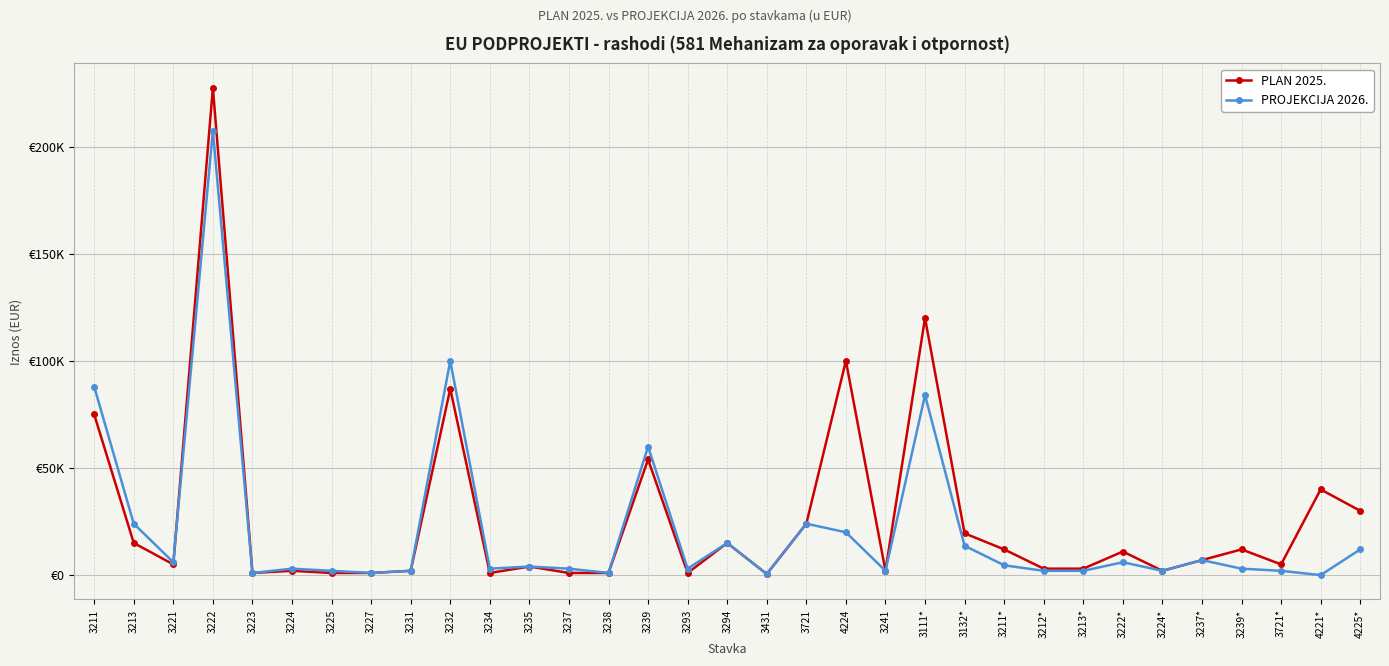

What position from the right is 3237*?

5